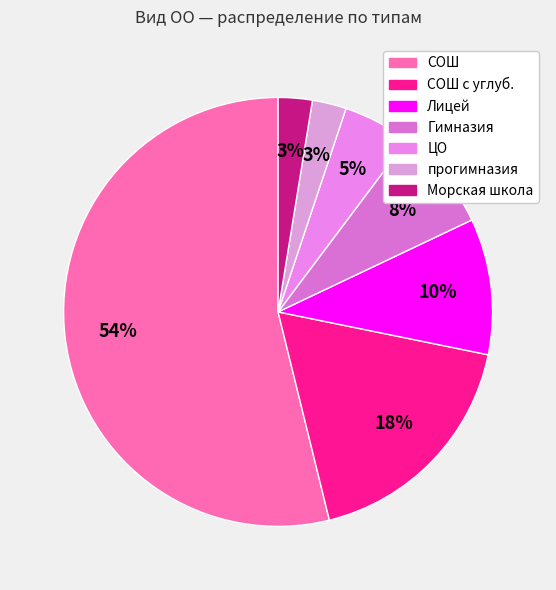

Which slice is the smallest?

прогимназия